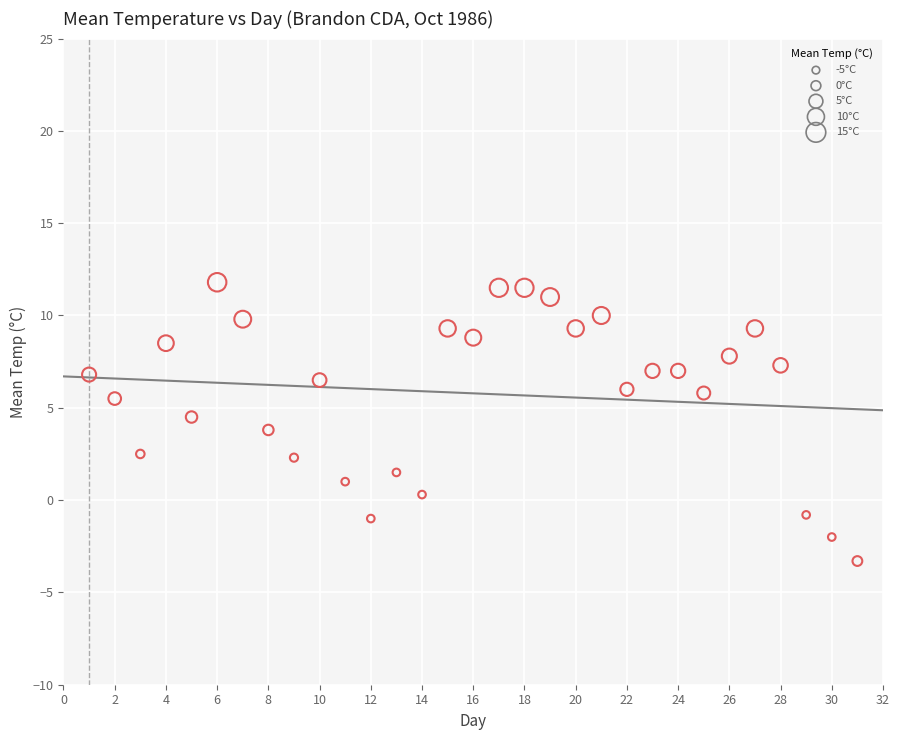

What is the range of X values (max minus min)?

30.0